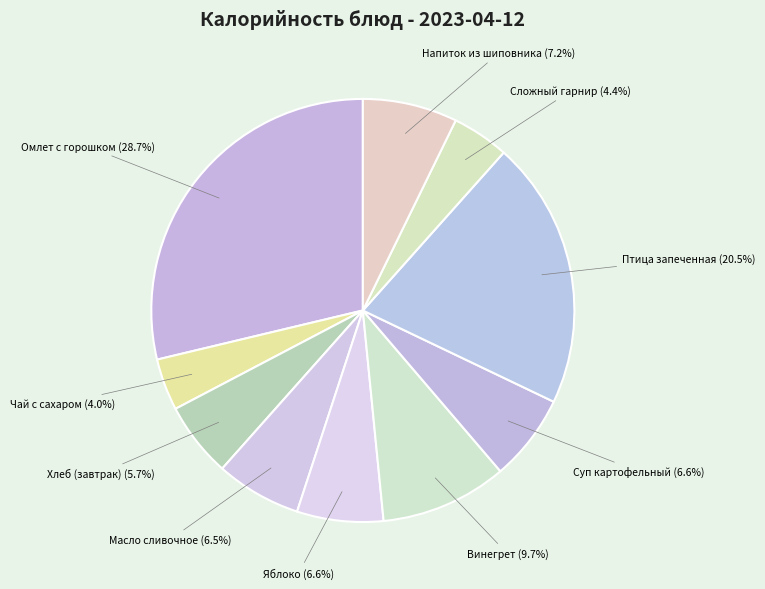

How many slices are in this pie chart?

10